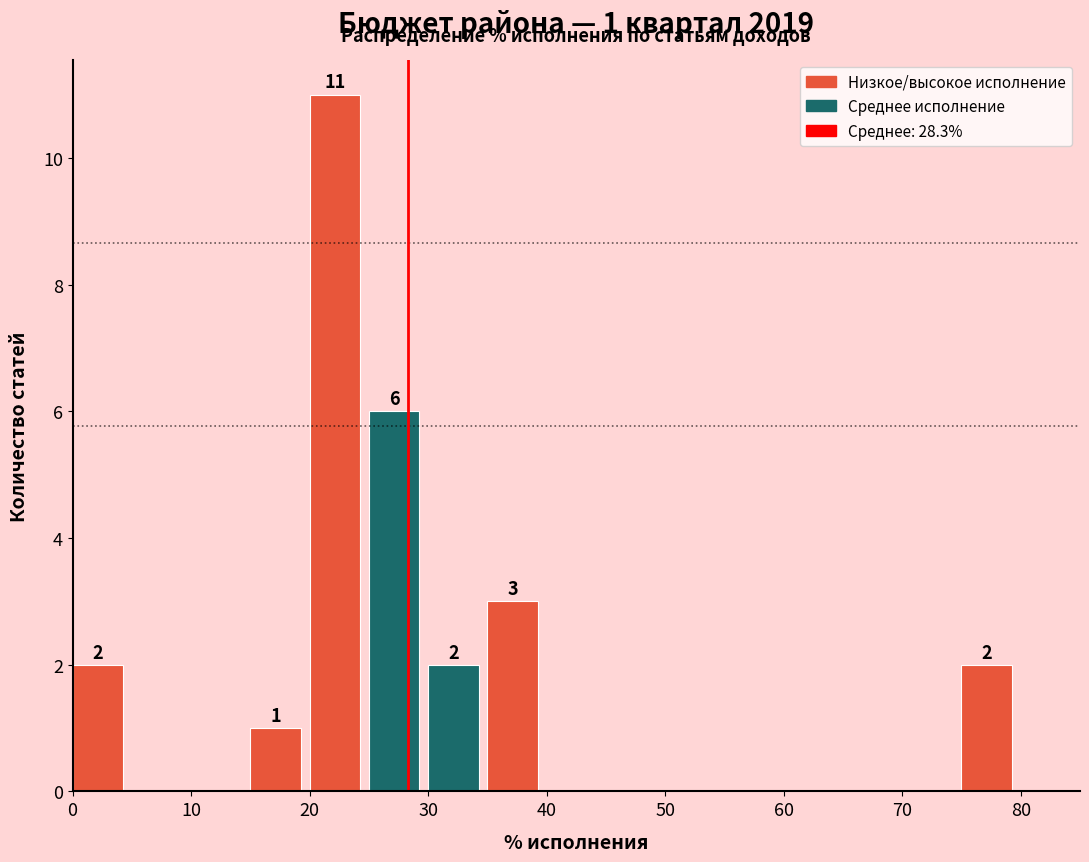

Which range on the x-axis has the tallest bar?

20 to 25